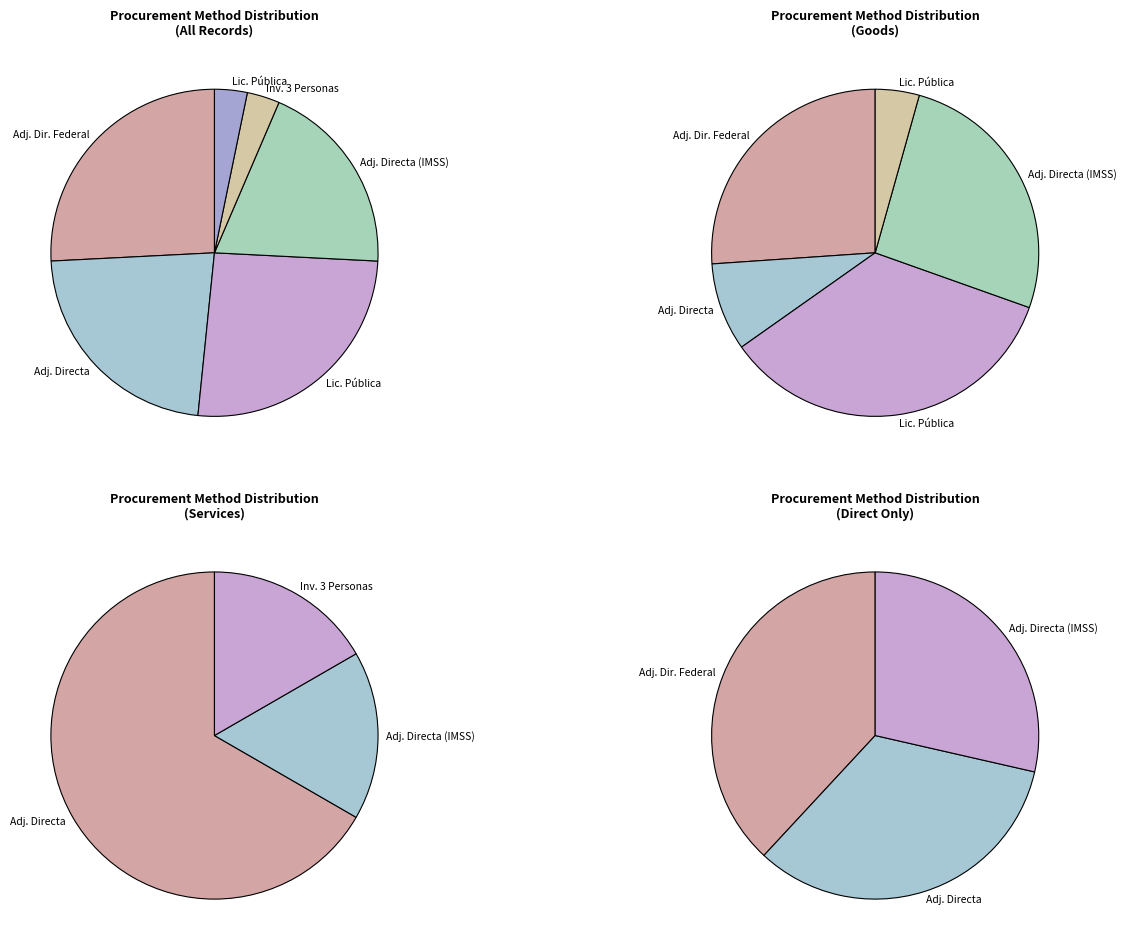

To the nearest percent, what is the combined percentage of ADJUDICACIÓN DIRECTA and Adjudicación Directa Federal?

48%